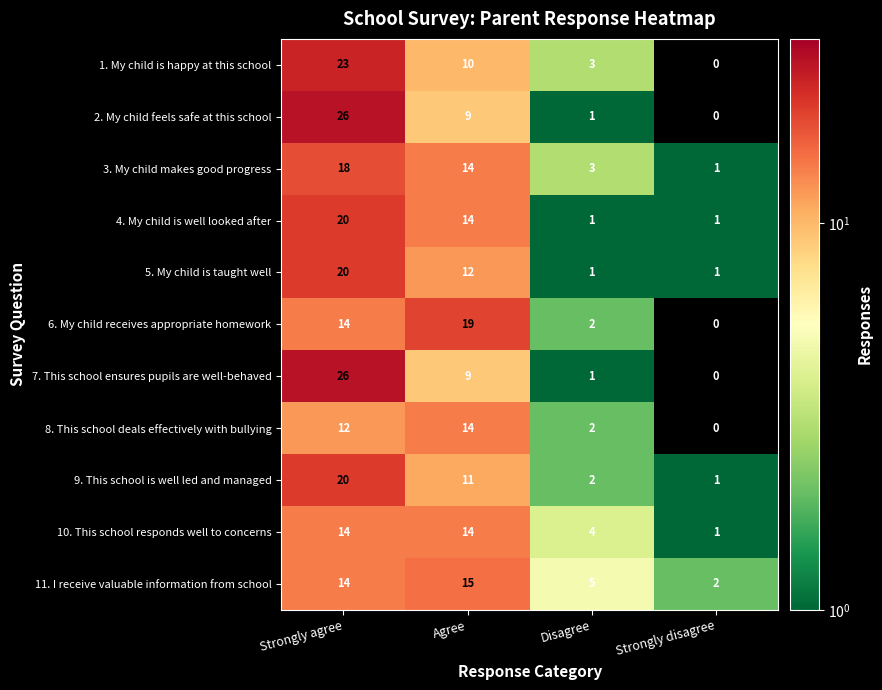

What is the difference between the maximum and second lowest values in the 2. My child feels safe at this school series?

25